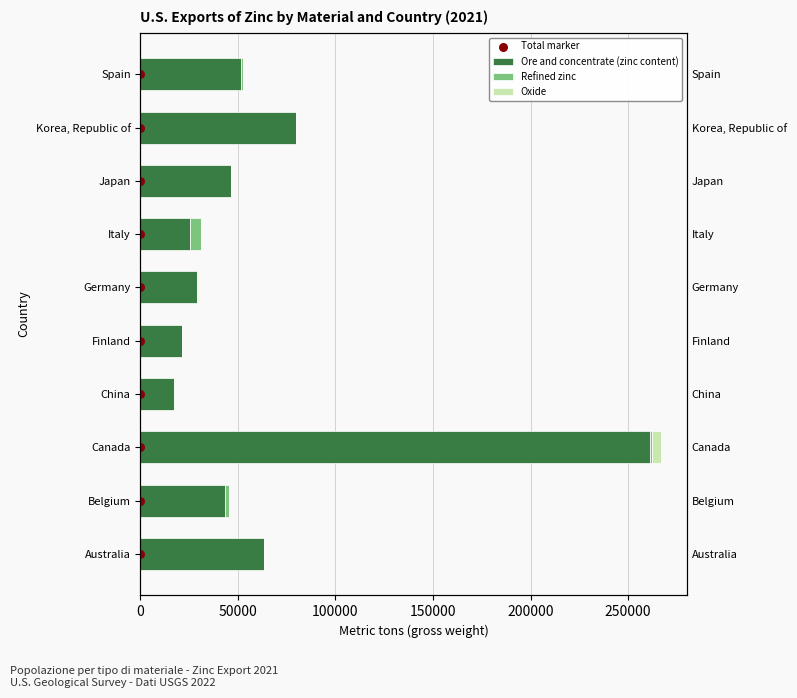

Which series has the largest total across all categories?

Ore and concentrate (zinc content)